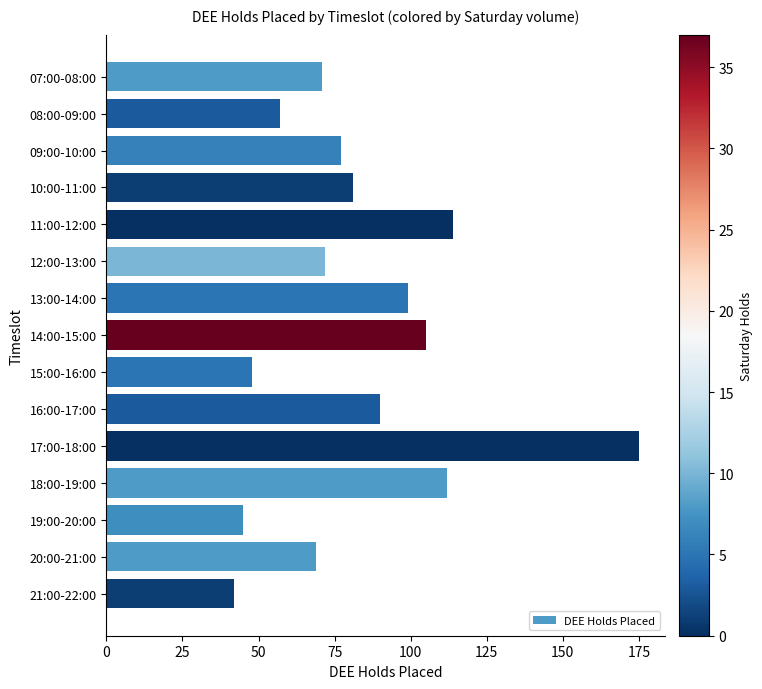

What is the difference between the maximum and minimum values?

133